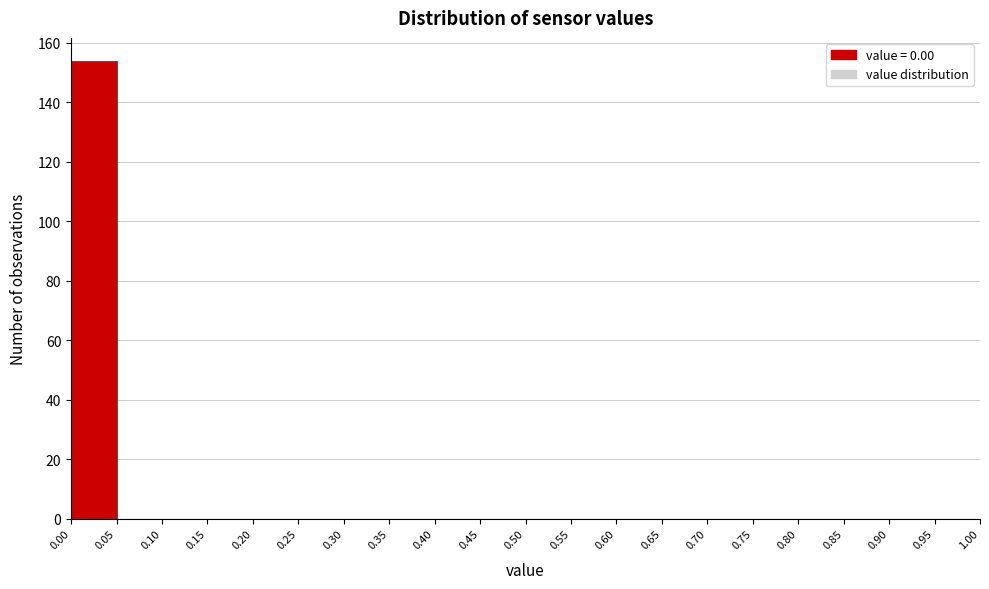

Which range on the x-axis has the tallest bar?

0.00 to 0.05